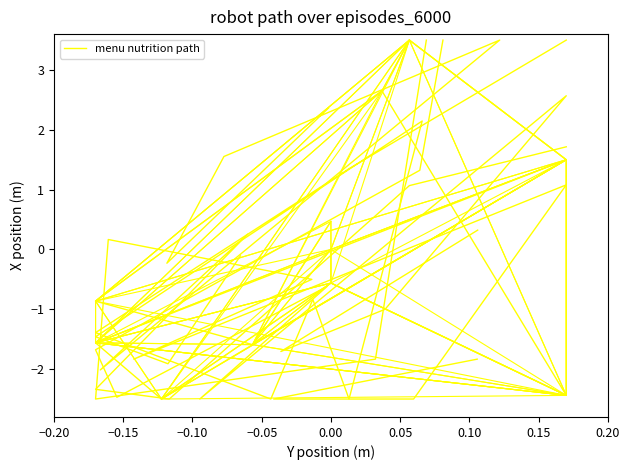

True or false: there are more than 0 points higher than both neighbors.

True